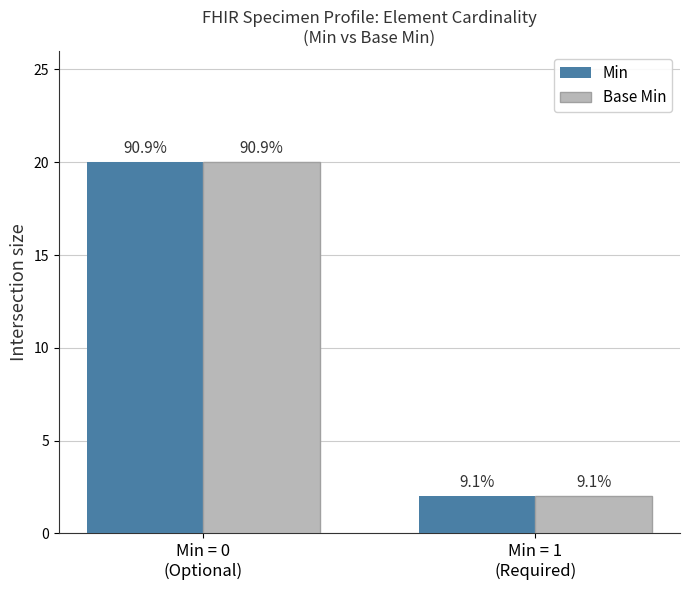

Reading right to left, transcribe all the data shown in this chart.

Min: Min = 1
(Required)=2	Min = 0
(Optional)=20
Base Min: Min = 1
(Required)=2	Min = 0
(Optional)=20